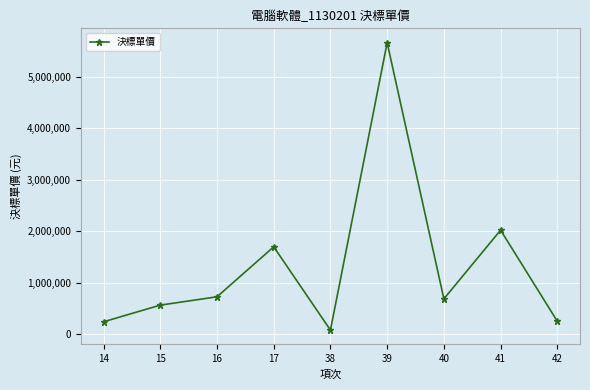

What is the value of the 7th point from the left?

687558